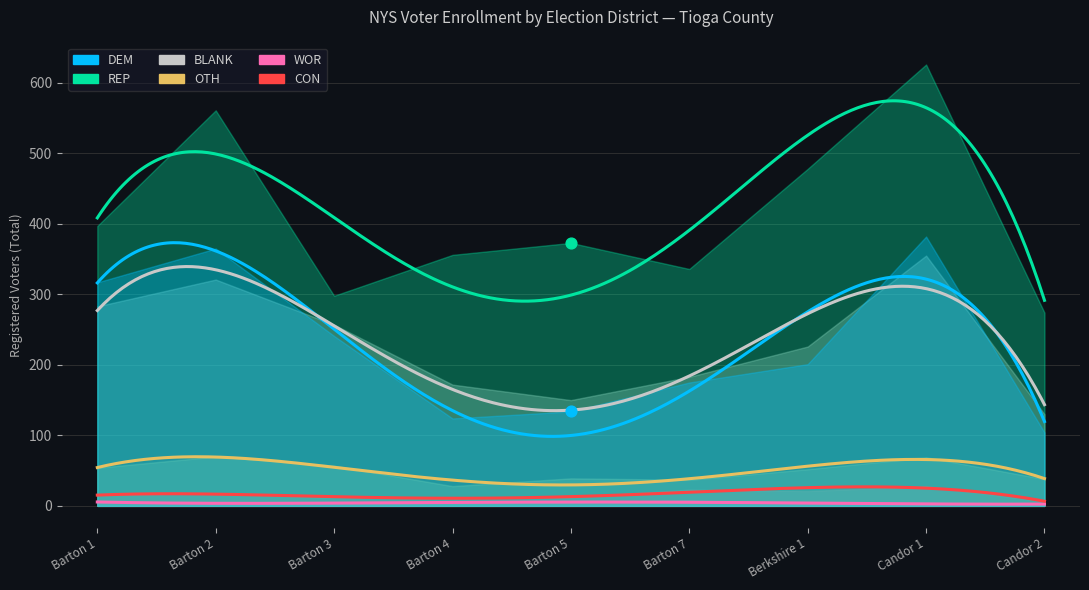

Which series has the largest total across all categories?

REP